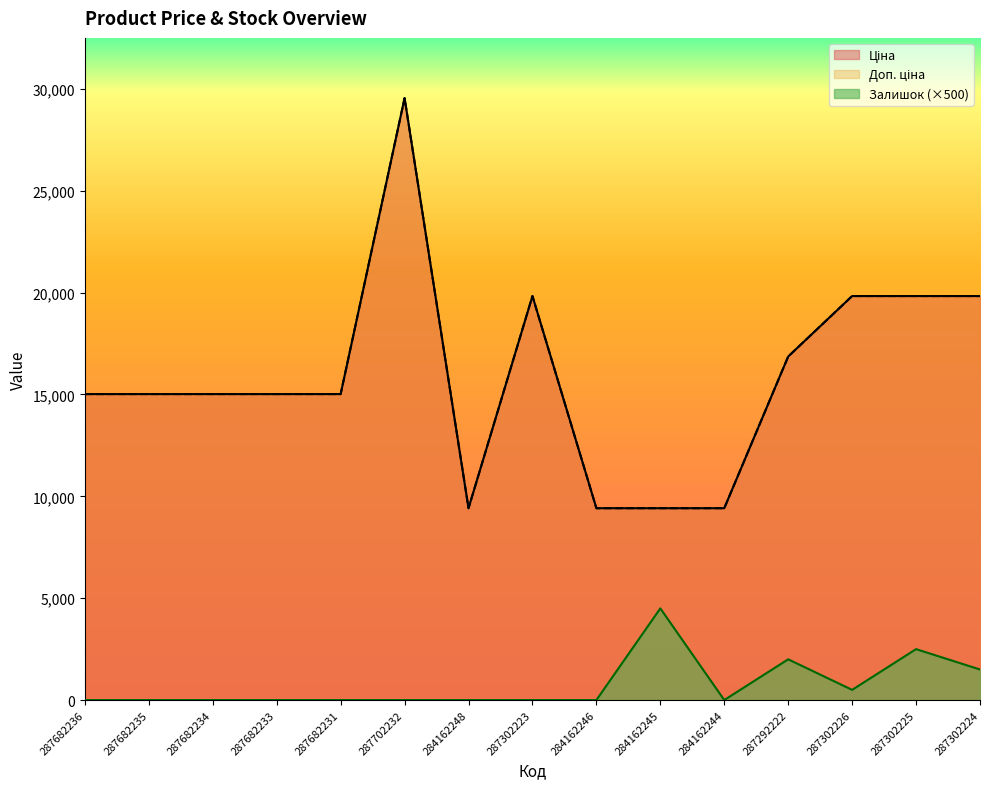

What is the total value across all series at 284162246?

18833.7